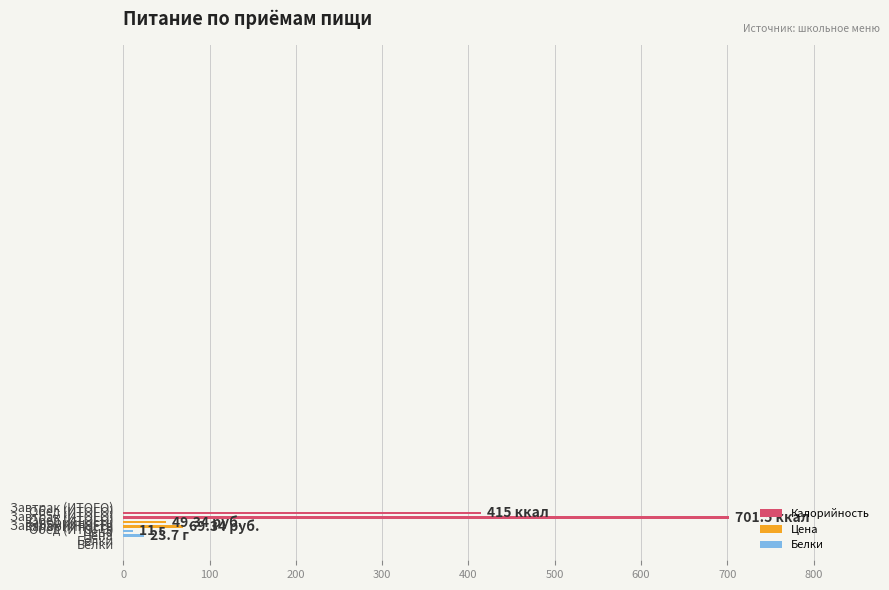

What is the difference between the maximum and minimum values?

690.5